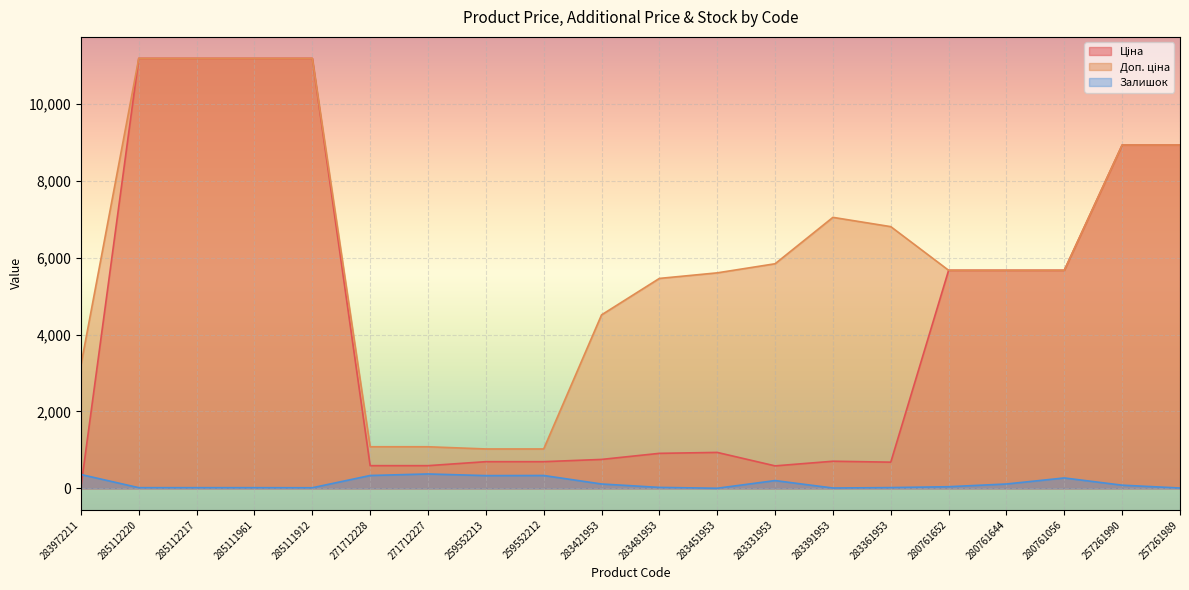

What are all the series names shown in the legend?

Ціна, Доп. ціна, Залишок